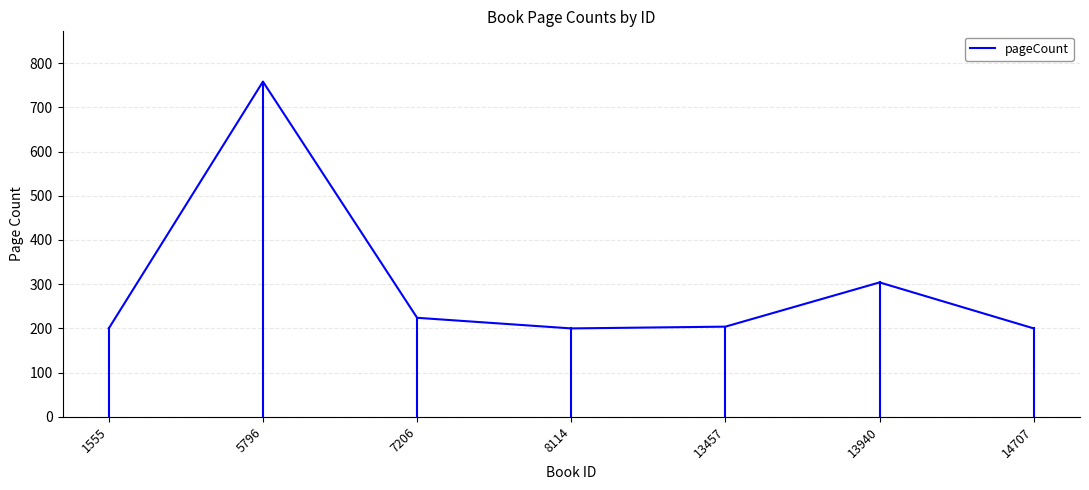

What is the smallest value displayed?

200